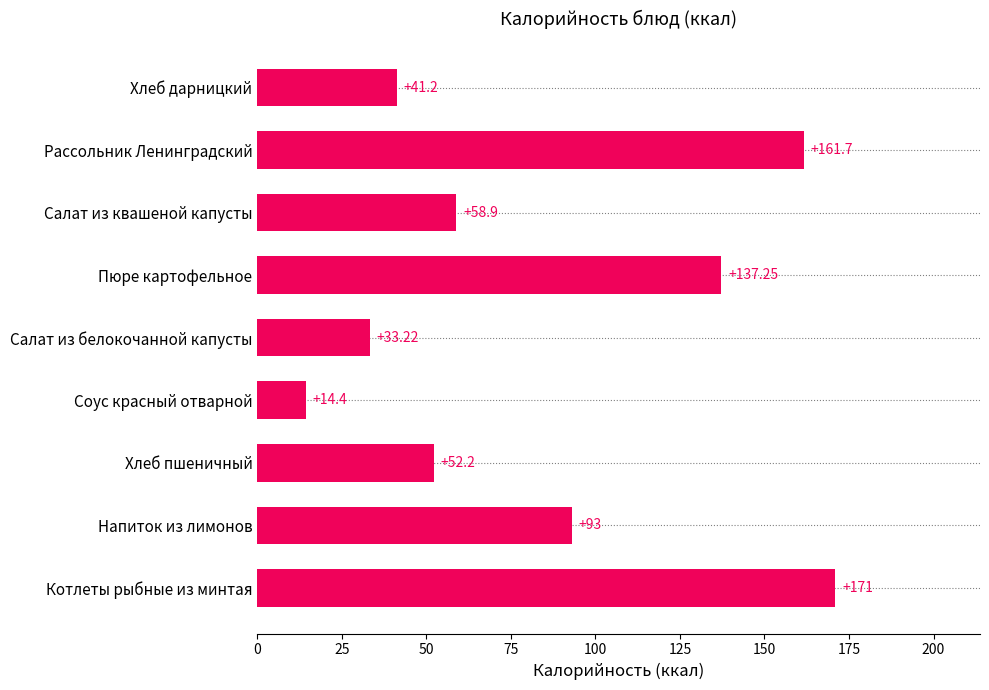

Count the number of data series in this chart.

1